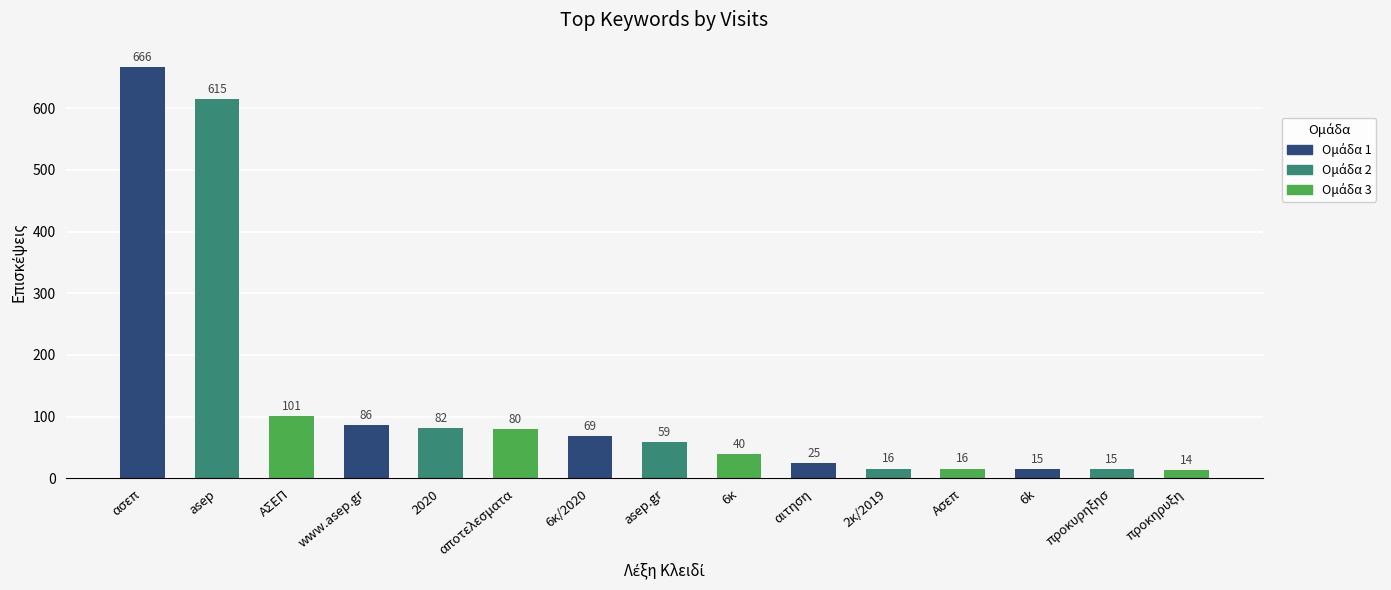

What is the change in value from 2020 to προκηρυξη?

-68